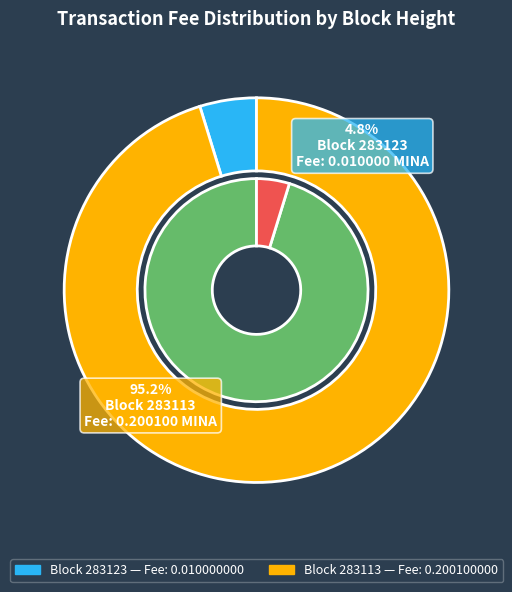

To the nearest percent, what percentage of the pie is 283123?

5%